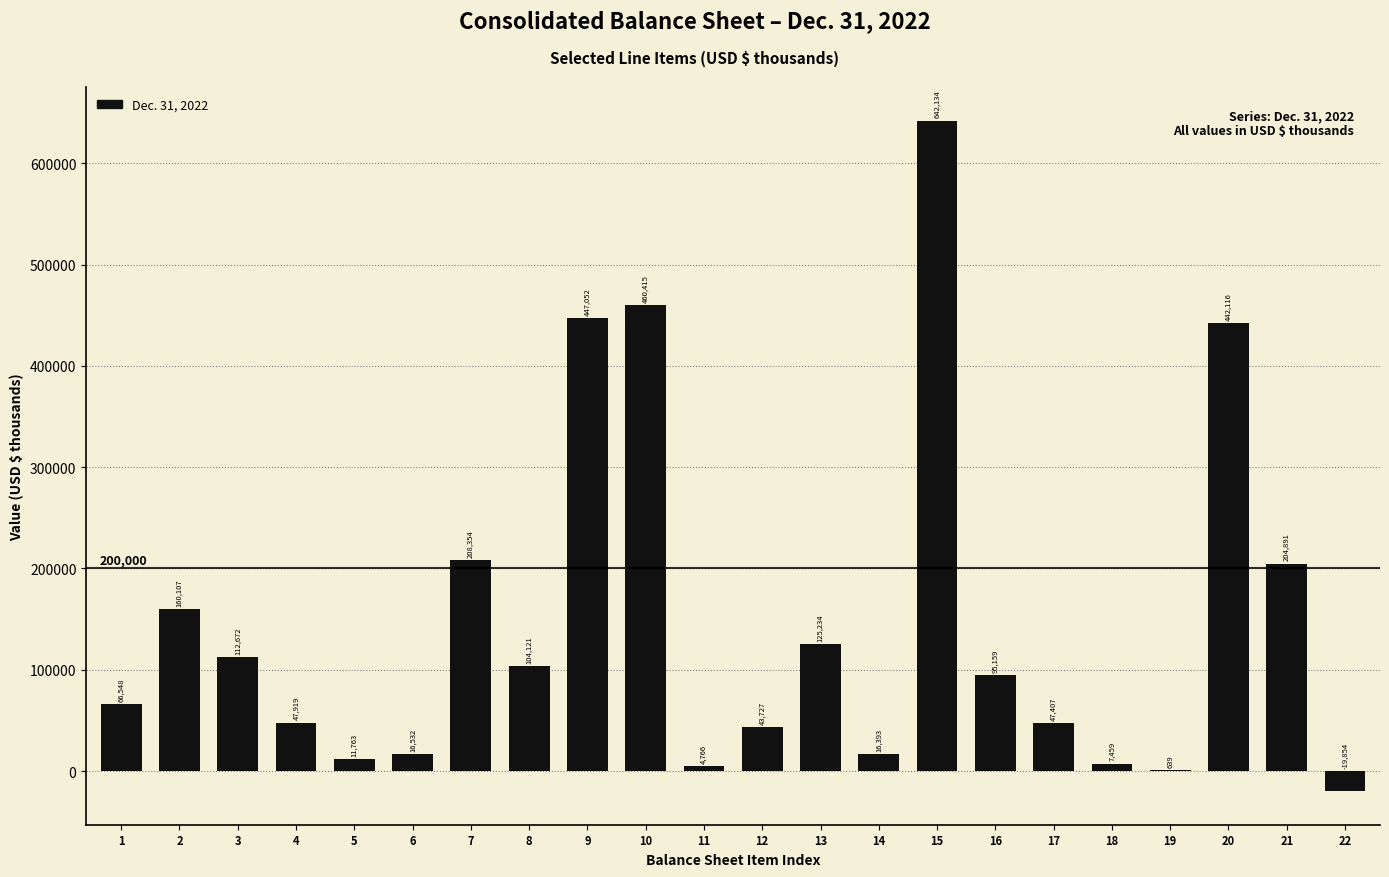

Reading left to right, list all the values displayed in this chart.

1=66548	2=160107	3=112672	4=47919	5=11763	6=16532	7=208354	8=104121	9=447052	10=460415	11=4766	12=43727	13=125234	14=16393	15=642134	16=95159	17=47407	18=7459	19=639	20=442116	21=204891	22=-19854